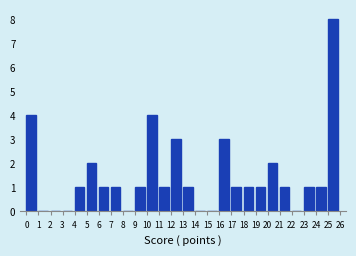

Reading left to right, transcribe this chart: for each bar, give the range it covers on the x-axis and its height. The values are not printed on the chart, so give them approximately, as read against the axis.

0 to 1: 4
1 to 2: 0
2 to 3: 0
3 to 4: 0
4 to 5: 1
5 to 6: 2
6 to 7: 1
7 to 8: 1
8 to 9: 0
9 to 10: 1
10 to 11: 4
11 to 12: 1
12 to 13: 3
13 to 14: 1
14 to 15: 0
15 to 16: 0
16 to 17: 3
17 to 18: 1
18 to 19: 1
19 to 20: 1
20 to 21: 2
21 to 22: 1
22 to 23: 0
23 to 24: 1
24 to 25: 1
25 to 26: 8